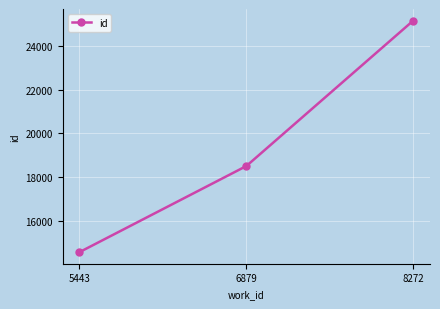

What is the sum of all values?

58237